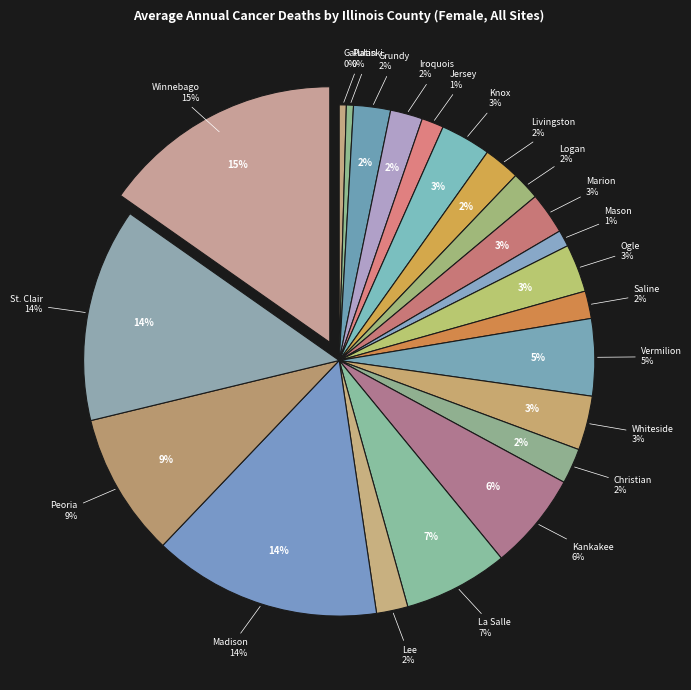

What is the smallest slice in the pie chart?

Gallatin County